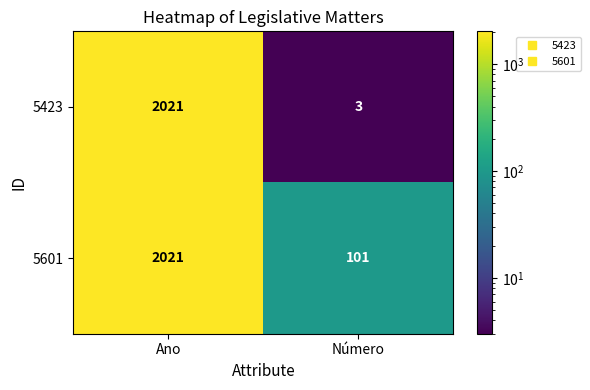

What is the sum of the 5423 values at Ano and Número?

2024